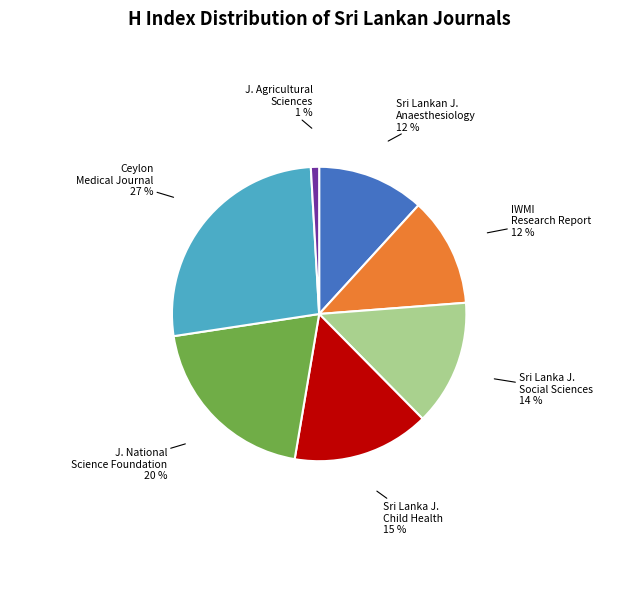

Is there a majority slice in this chart?

No